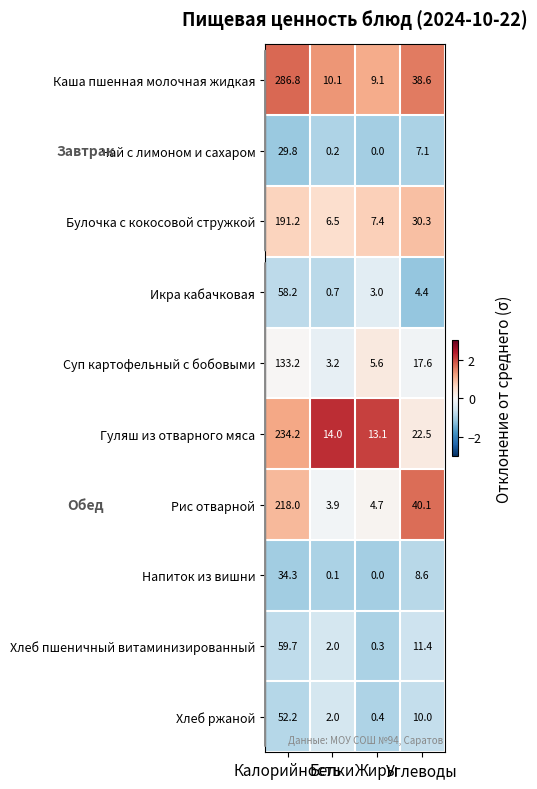

List the series in order of their peak value, lowest first.

Чай с лимоном и сахаром, Напиток из вишни, Хлеб ржаной, Икра кабачковая, Хлеб пшеничный витаминизированный, Суп картофельный с бобовыми, Булочка с кокосовой стружкой, Рис отварной, Гуляш из отварного мяса, Каша пшенная молочная жидкая